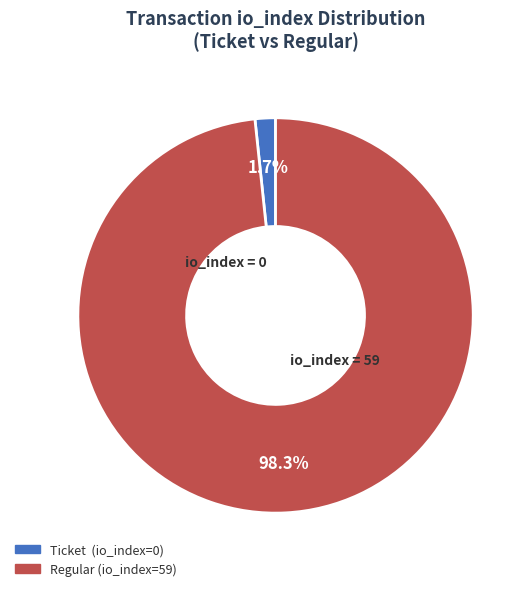

Is there any slice that represents more than half of the pie?

Yes